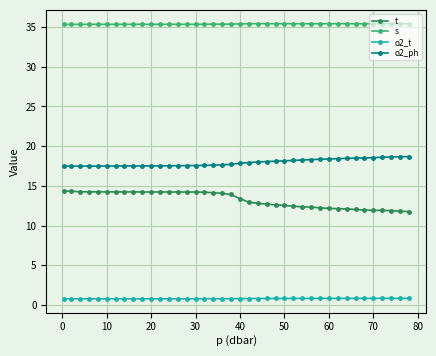

List the series in order of their peak value, lowest first.

o2_t, t, o2_ph, s